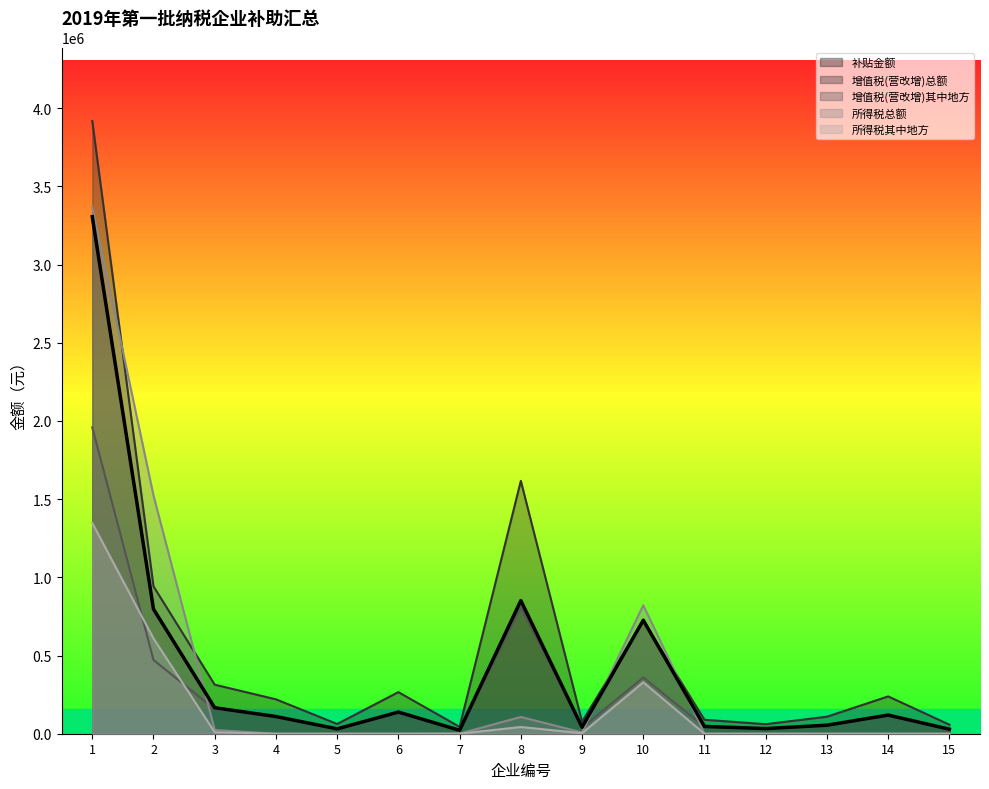

True or false: 补贴金额 and 所得税其中地方 intersect in this chart.

False